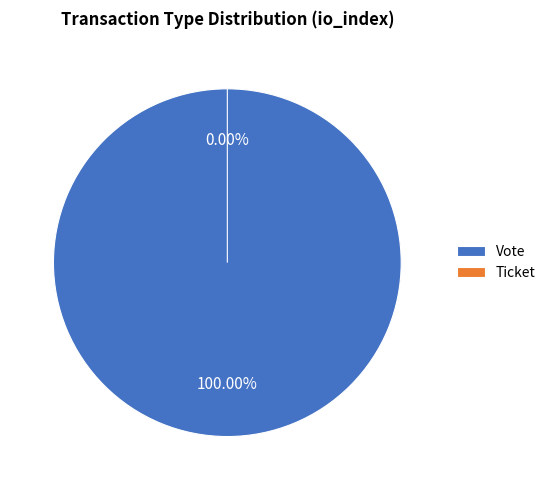

To the nearest percent, what percentage of the pie is Vote?

100%